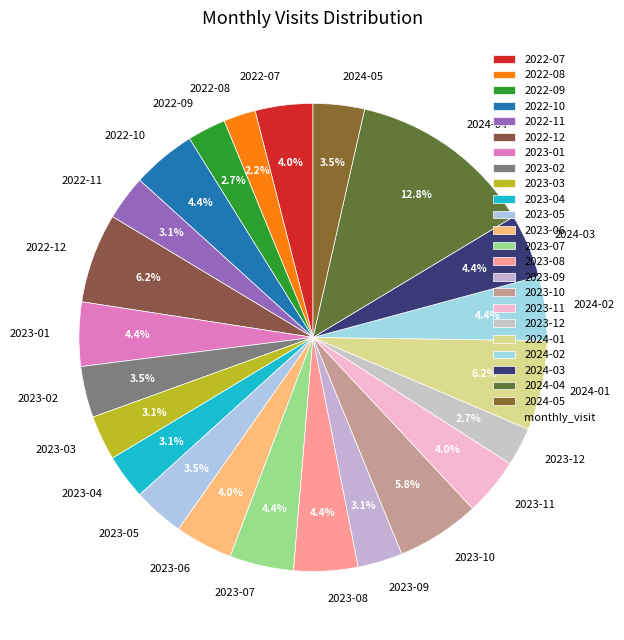

True or false: 2022-12 accounts for 6% of the total.

True